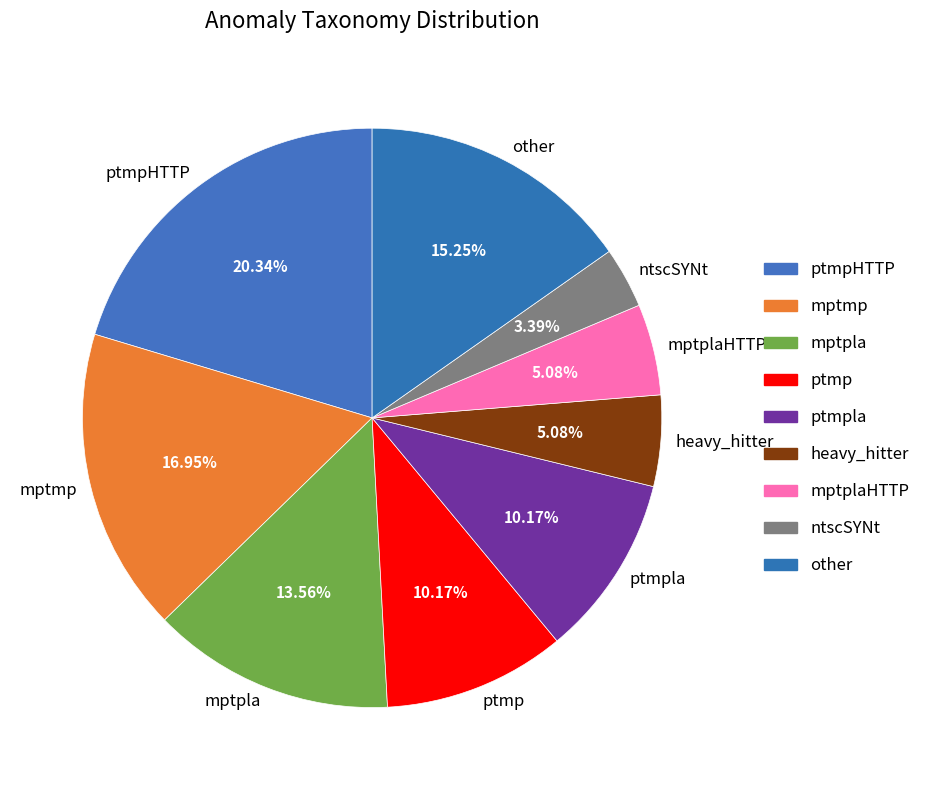

Which category has the smallest portion of the pie?

ntscSYNt